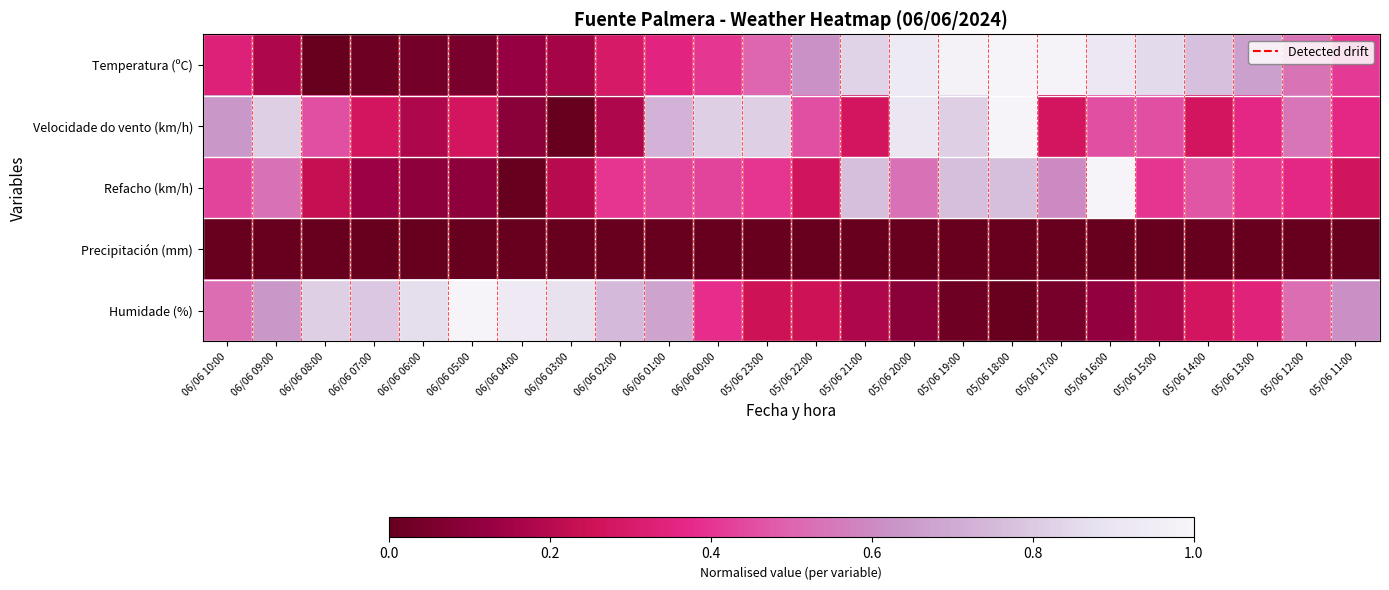

At which category is the sum across all series the highest?

05/06 18:00